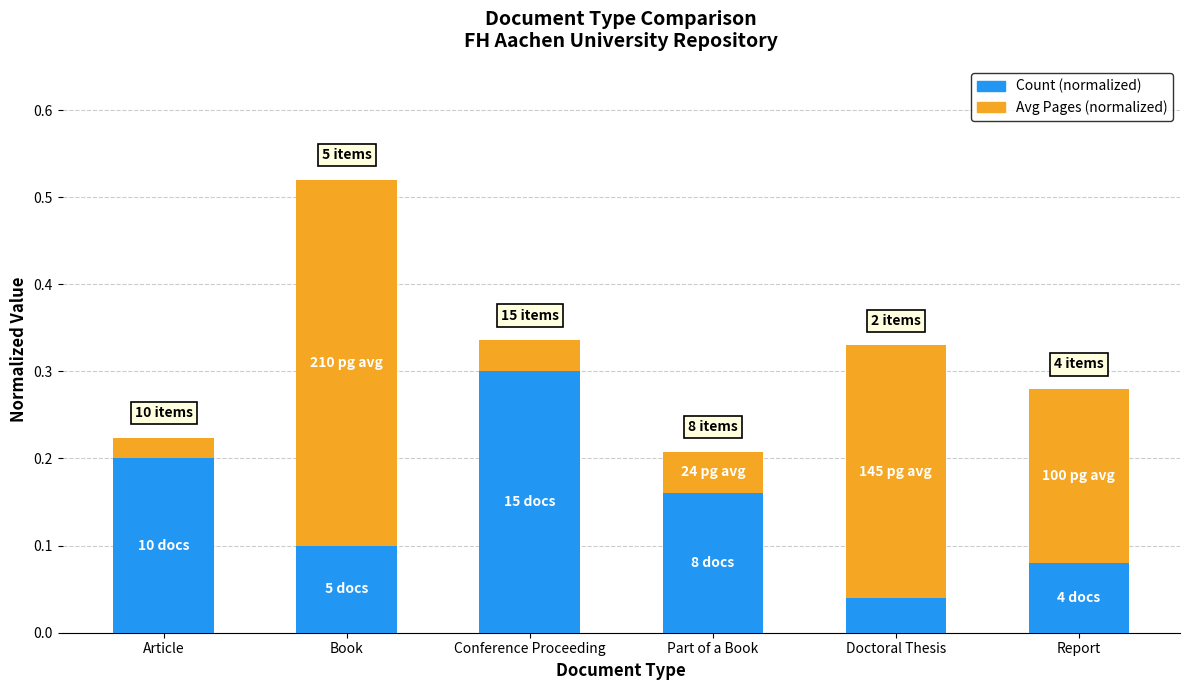

At which category is the sum across all series the highest?

Book